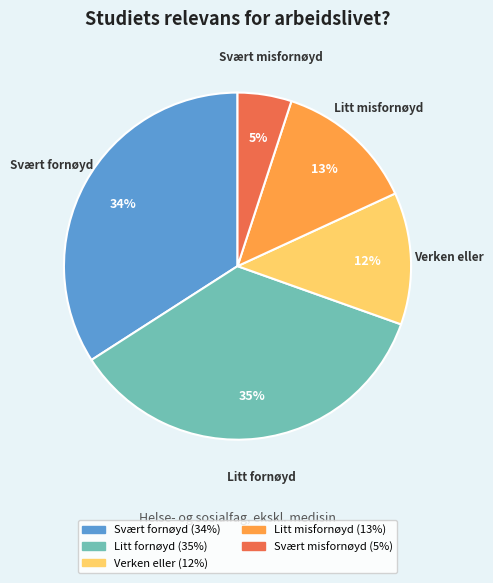

Do Svært fornøyd and Verken eller together represent more than half of the pie?

No